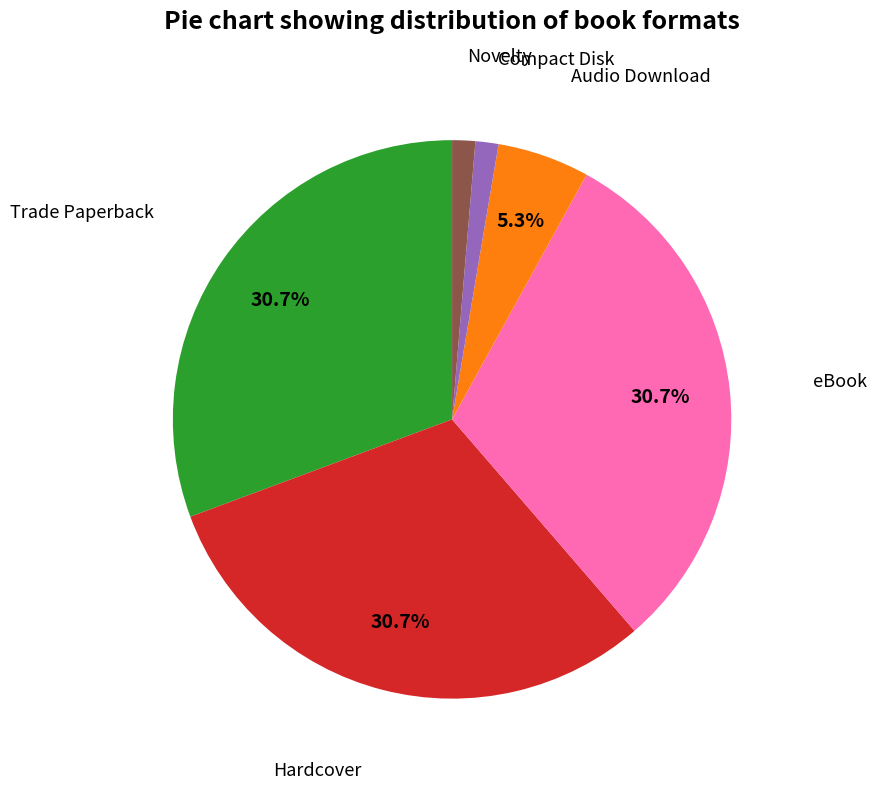

Is there any slice that represents more than half of the pie?

No